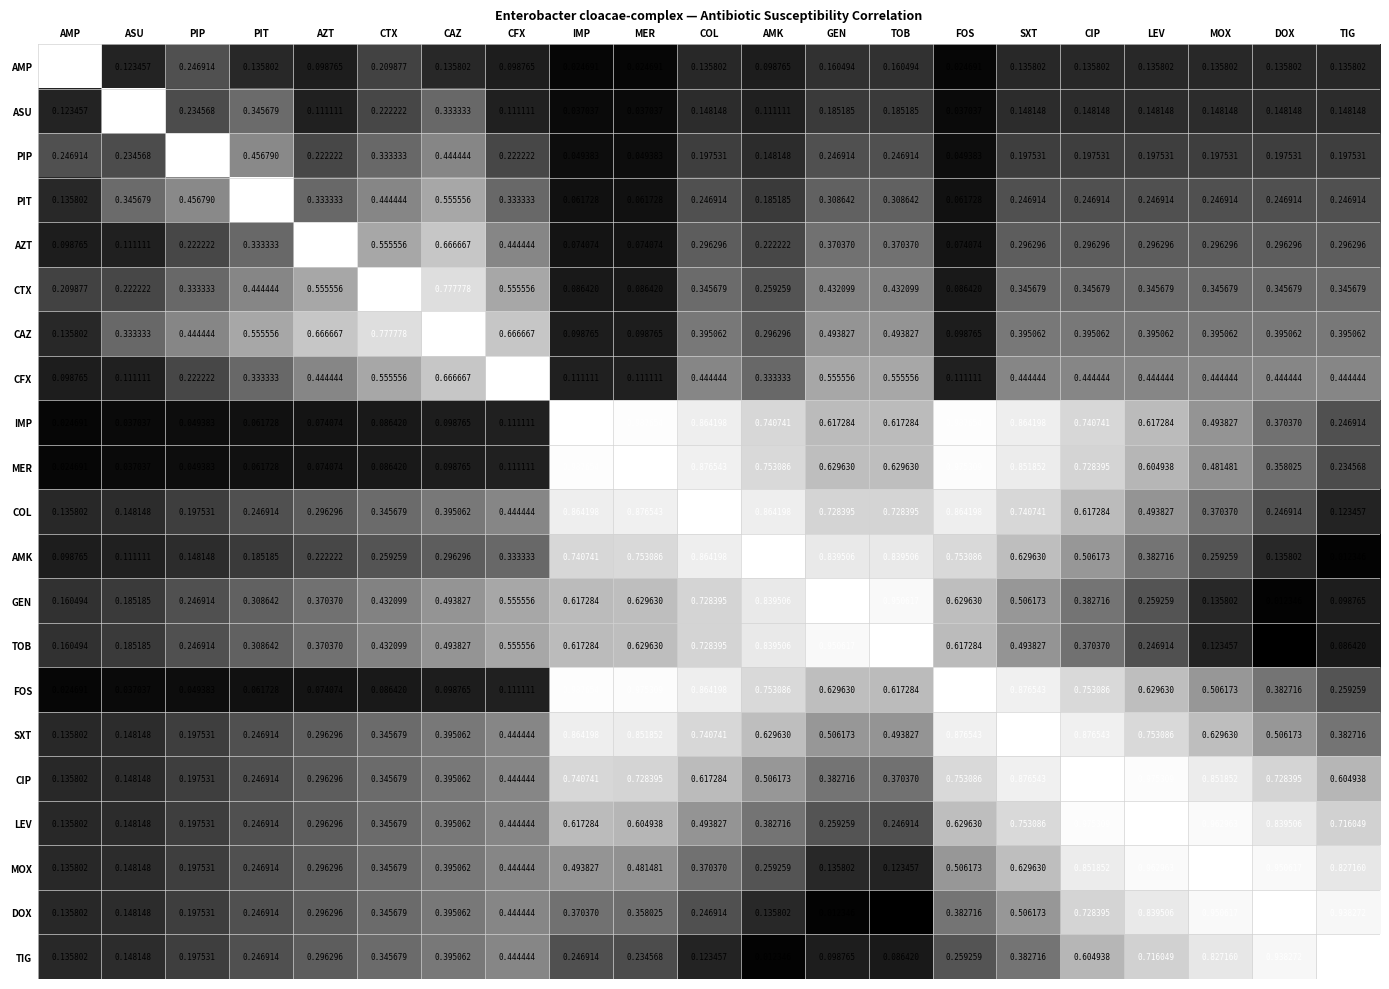

At which label does LEV reach its minimum?

AMP